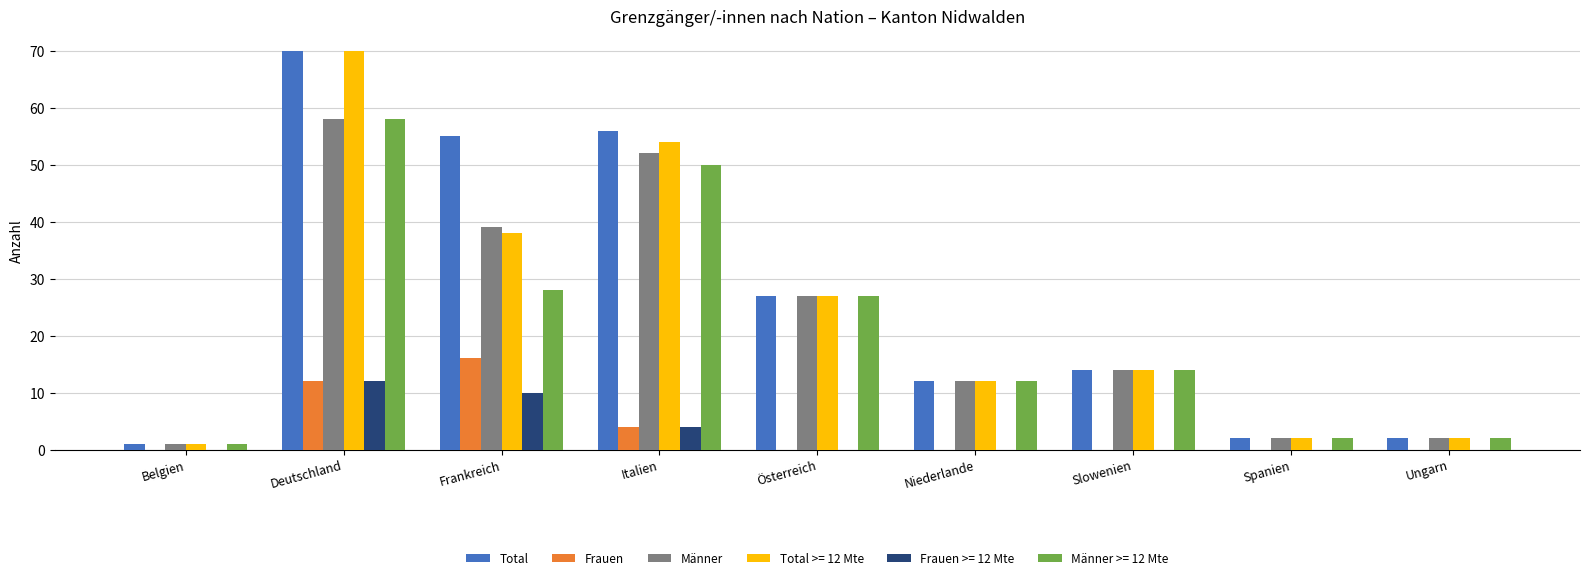

Count the number of categories in the chart.

9